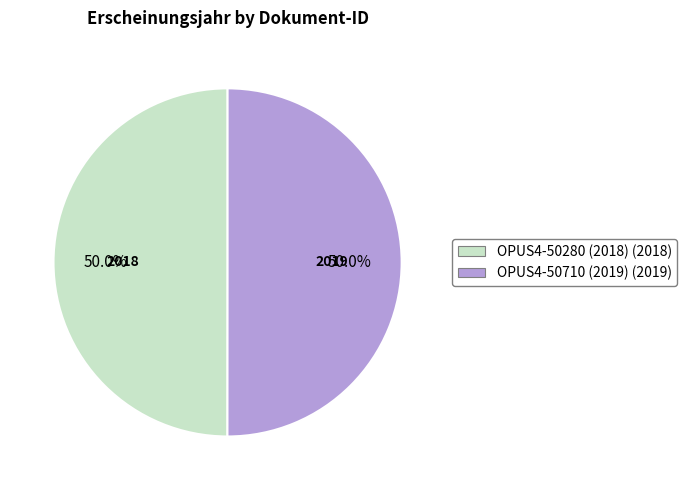

What portion of the pie excludes OPUS4-50710 (2019)?

50.0%